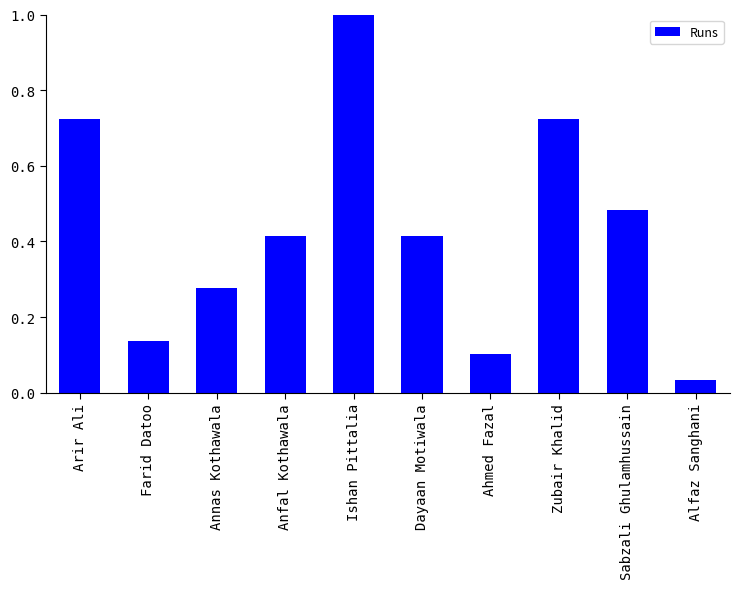

Are the bars horizontal?

No